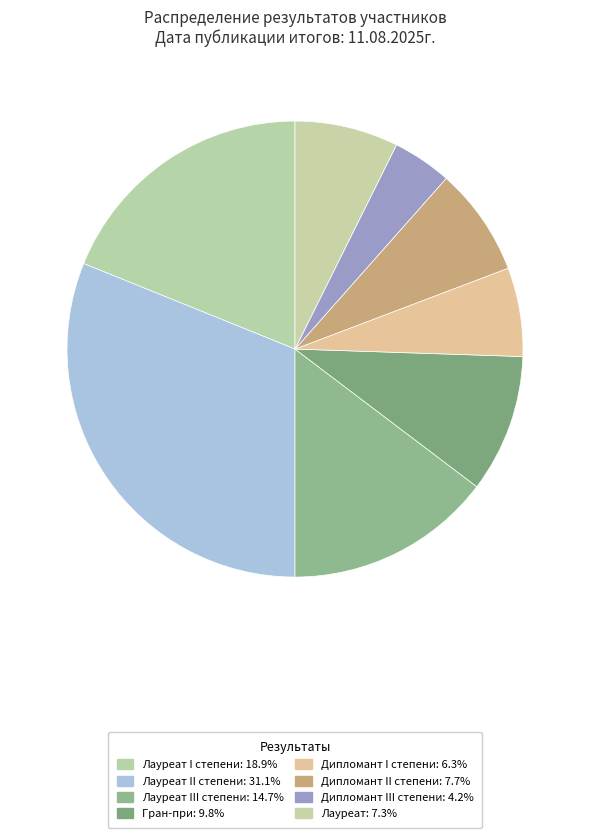

Which slice is the smallest?

Дипломант III степени